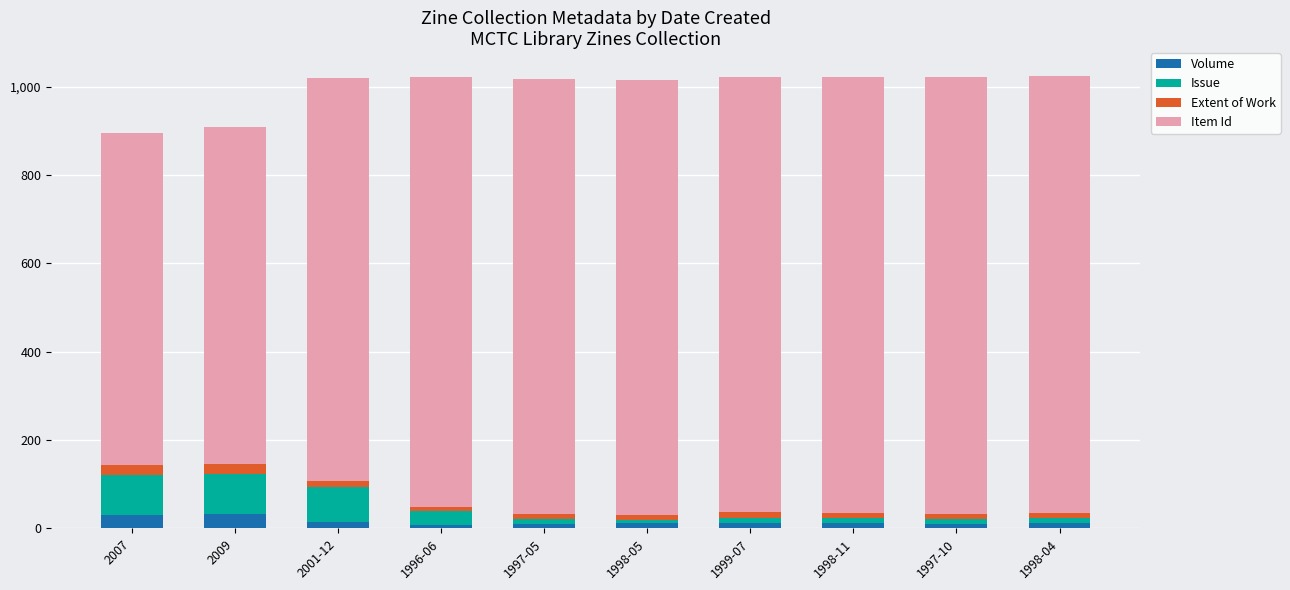

What is the highest value of the Volume series?

32